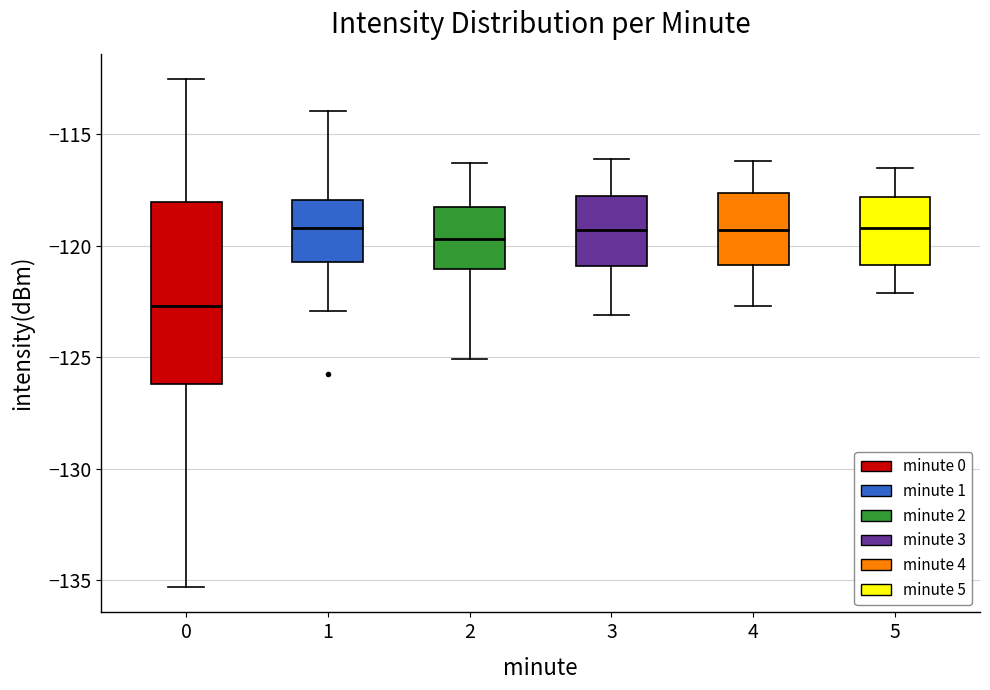

Which box is the tallest, from its lower edge to its upper edge?

0